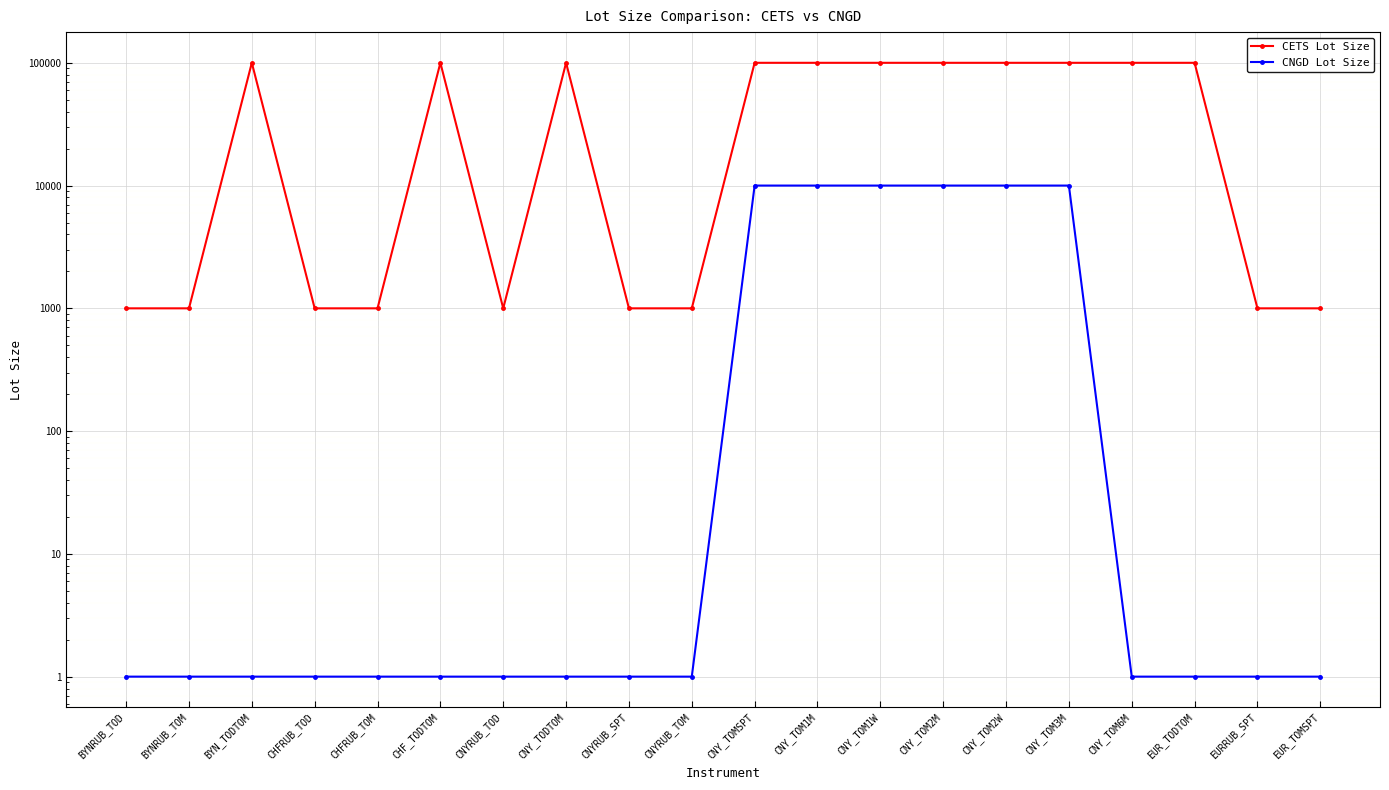

What is the sum of all CETS Lot Size values?

1109000